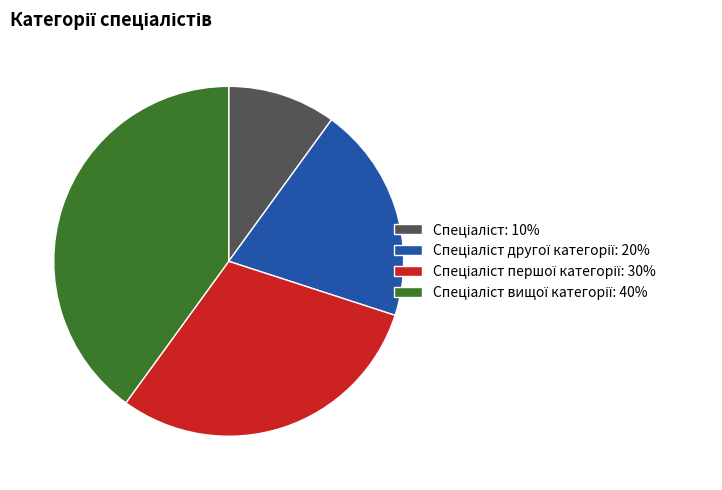

Is there any slice that represents more than half of the pie?

No